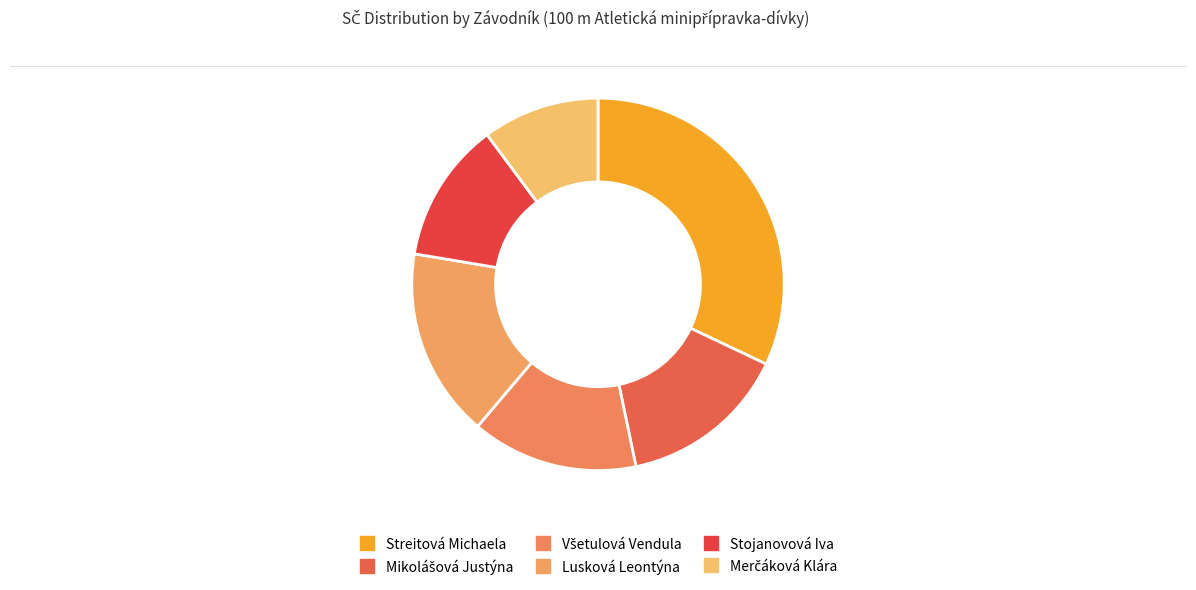

Does Streitová Michaela represent more than half of the total?

No